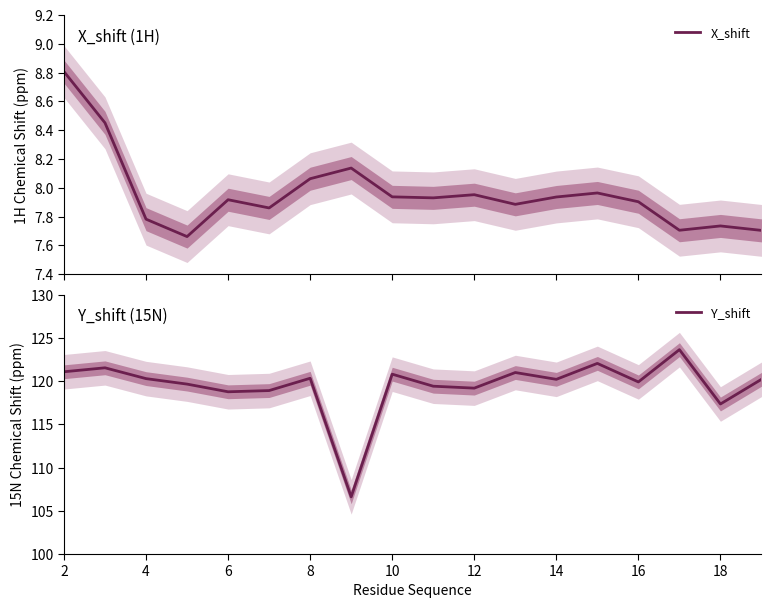

What is the maximum value shown in the chart?

123.7